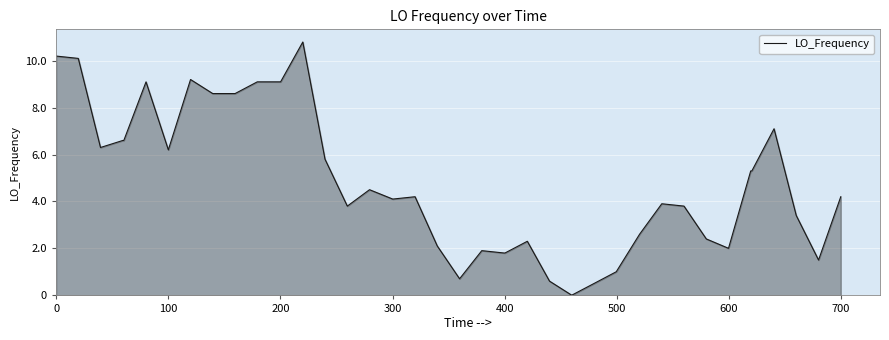

What is the difference between the maximum and minimum values?

10.8